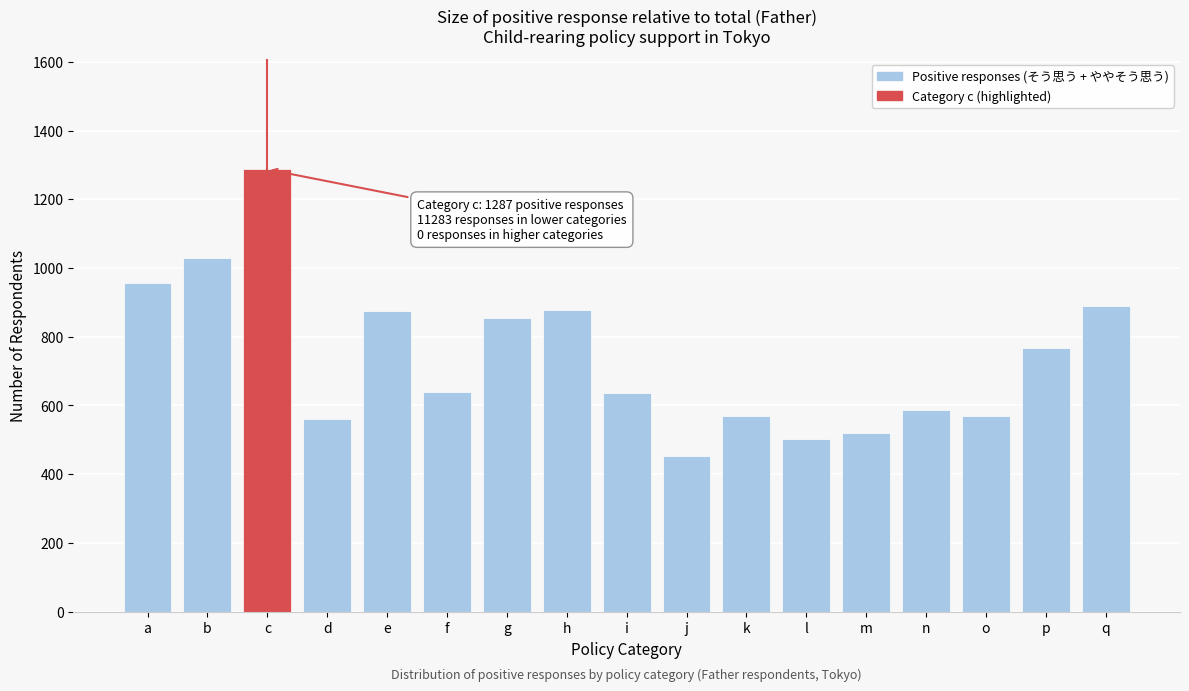

Is it true that the value at g is 856?

True